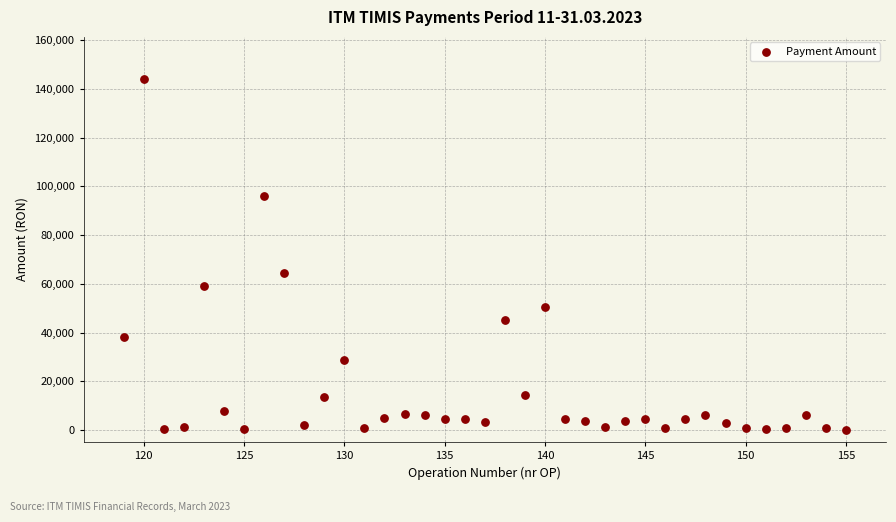

What Y value in the scatter plot is closest to 72120?

64414.0